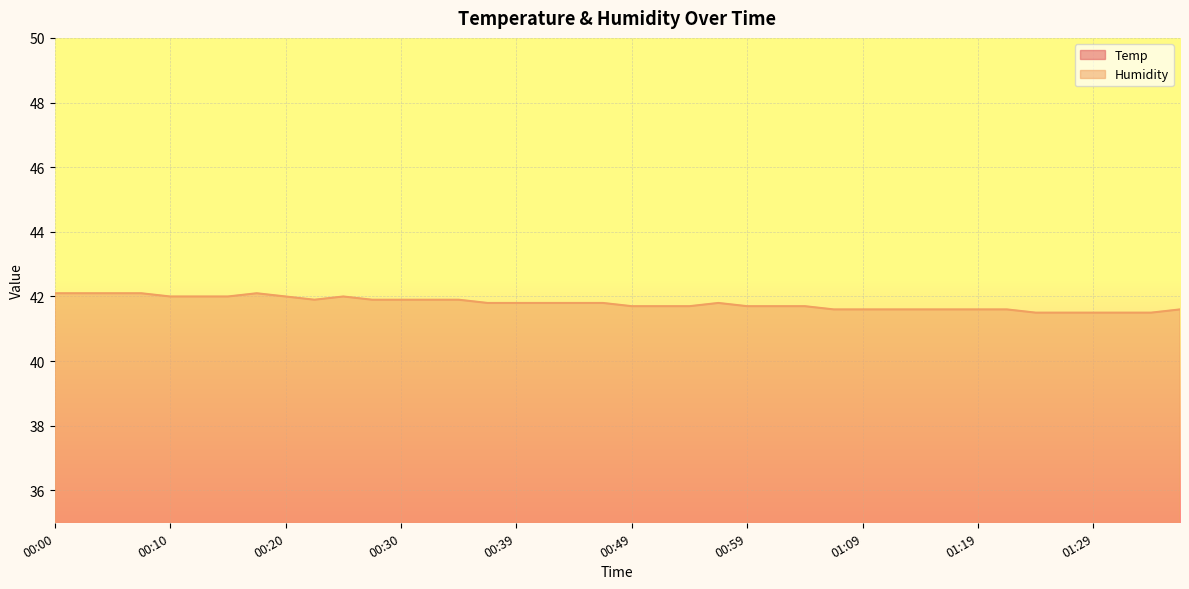

What is the label of the 34th point from the left?

01:22